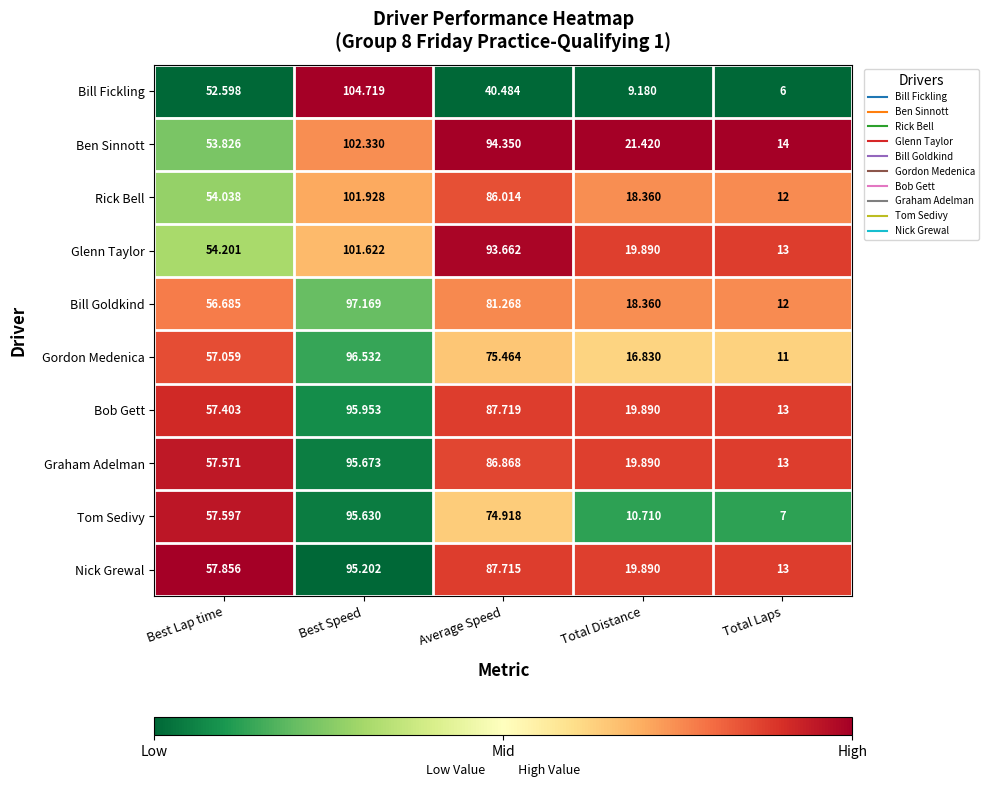

Rank the series by their maximum value, from highest to lowest.

Bill Fickling, Ben Sinnott, Rick Bell, Glenn Taylor, Bill Goldkind, Gordon Medenica, Bob Gett, Graham Adelman, Tom Sedivy, Nick Grewal